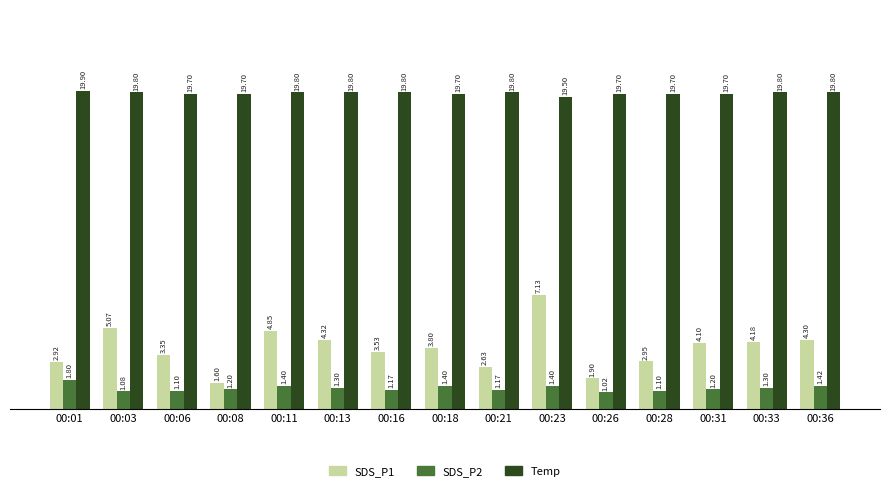

List the series in order of their peak value, lowest first.

SDS_P2, SDS_P1, Temp